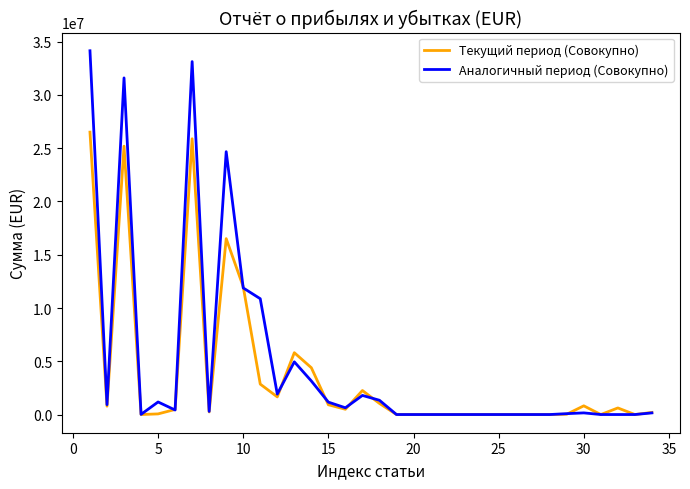

Rank the series by their average value, from lowest to highest.

Текущий период (Совокупно), Аналогичный период (Совокупно)